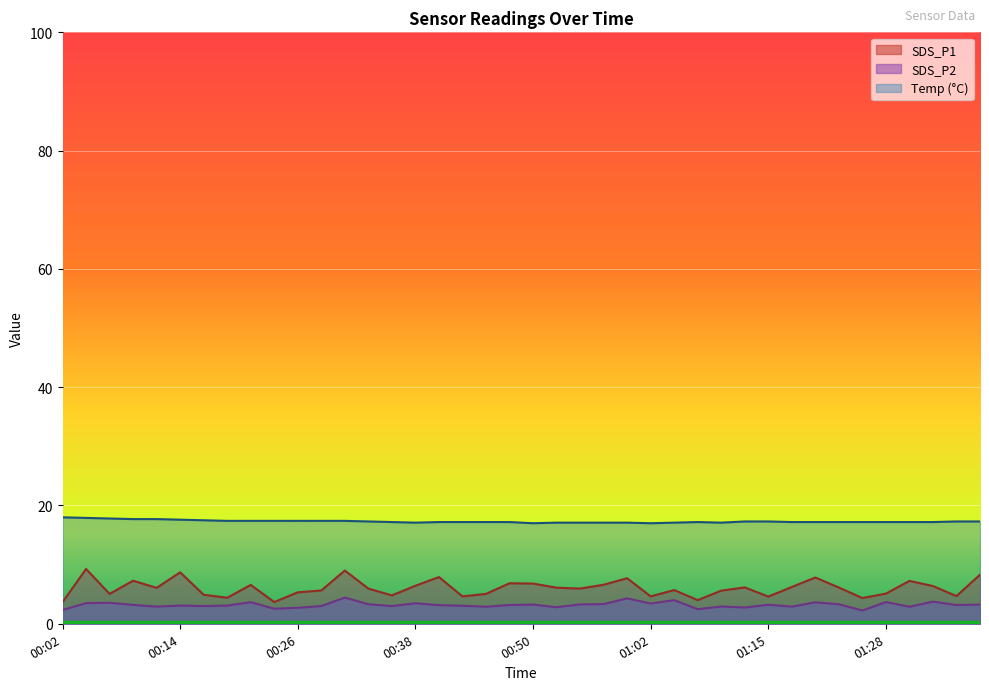

Reading left to right, extract all data points from this chart.

Temp: 18.0	17.9	17.8	17.7	17.7	17.6	17.5	17.4	17.4	17.4	17.4	17.4	17.4	17.3	17.2	17.1	17.2	17.2	17.2	17.2	17.0	17.1	17.1	17.1	17.1	17.0	17.1	17.2	17.1	17.3	17.3	17.2	17.2	17.2	17.2	17.2	17.2	17.2	17.3	17.3
SDS_P1: 3.6	9.3	5.0	7.3	6.1	8.7	4.9	4.4	6.6	3.7	5.3	5.6	9.0	6.0	4.8	6.4	7.9	4.6	5.0	6.8	6.8	6.1	6.0	6.6	7.7	4.6	5.7	4.0	5.6	6.2	4.6	6.2	7.8	6.1	4.3	5.1	7.2	6.4	4.7	8.3
SDS_P2: 2.3	3.5	3.5	3.2	2.9	3.1	3.0	3.1	3.6	2.5	2.7	3.0	4.4	3.3	3.0	3.5	3.1	3.0	2.9	3.2	3.2	2.8	3.3	3.3	4.3	3.4	4.0	2.5	2.9	2.8	3.2	2.9	3.6	3.3	2.2	3.7	2.9	3.8	3.2	3.2